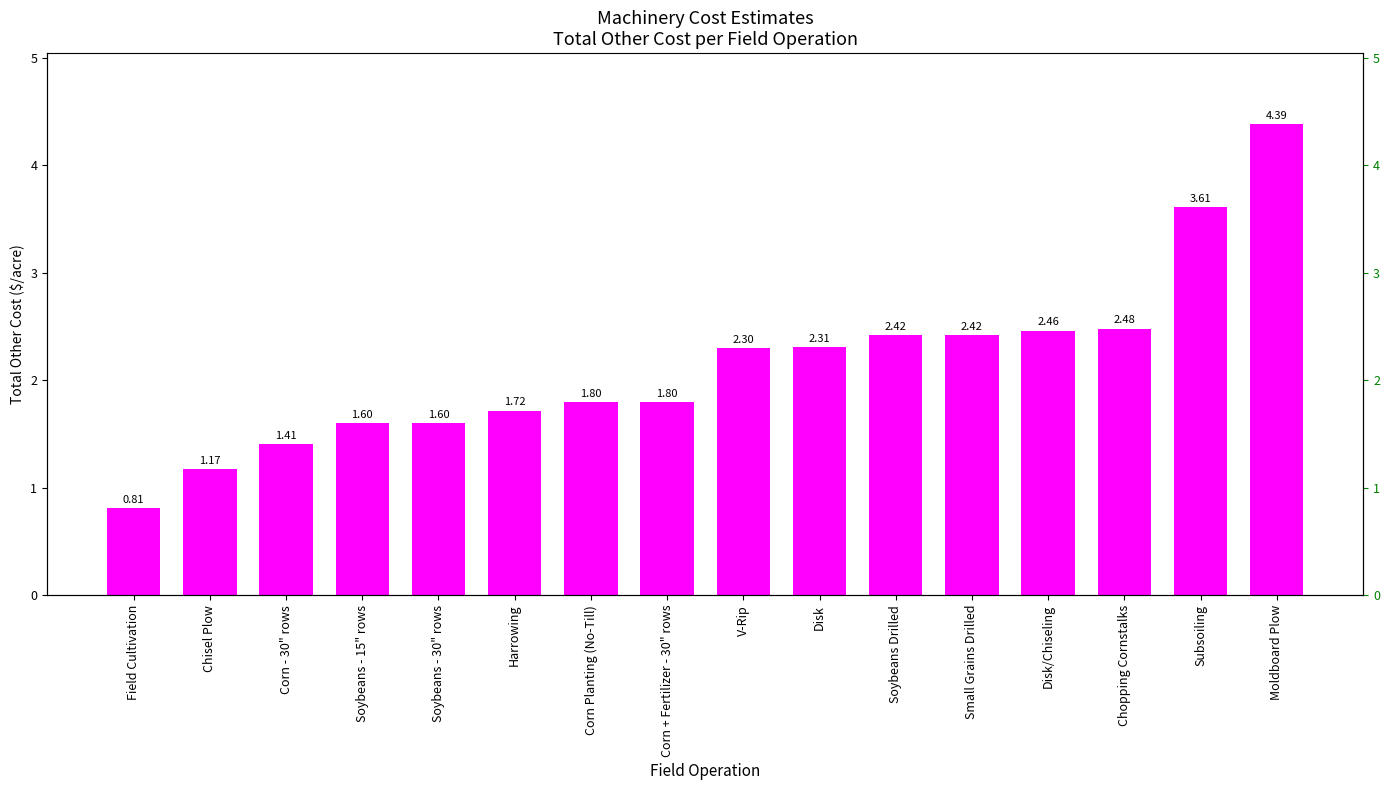

Which has a higher value, Corn Planting (No-Till) or Small Grains Drilled?

Small Grains Drilled